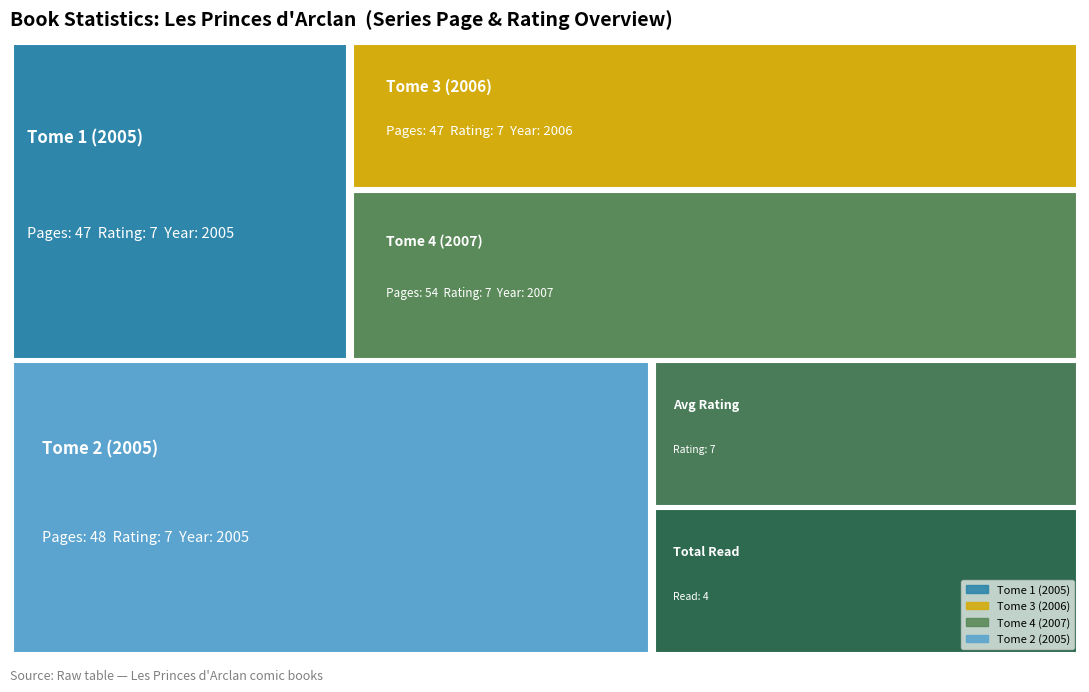

Rank the series by their maximum value, from highest to lowest.

year, pages, rating, read